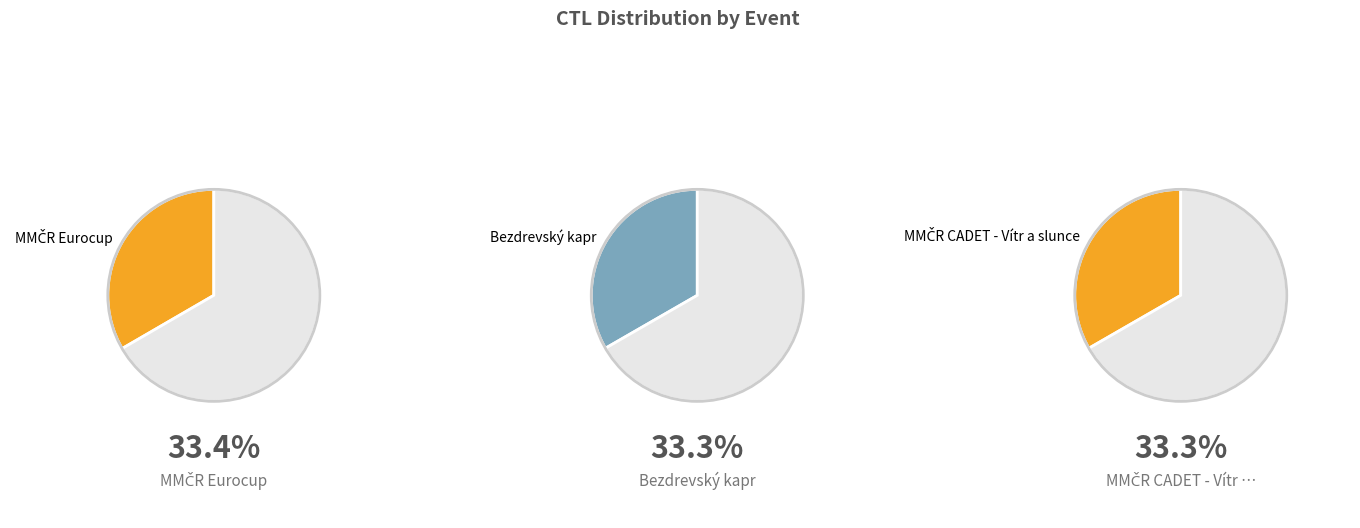

Which category has the smallest portion of the pie?

MMČR CADET - Vítr a slunce